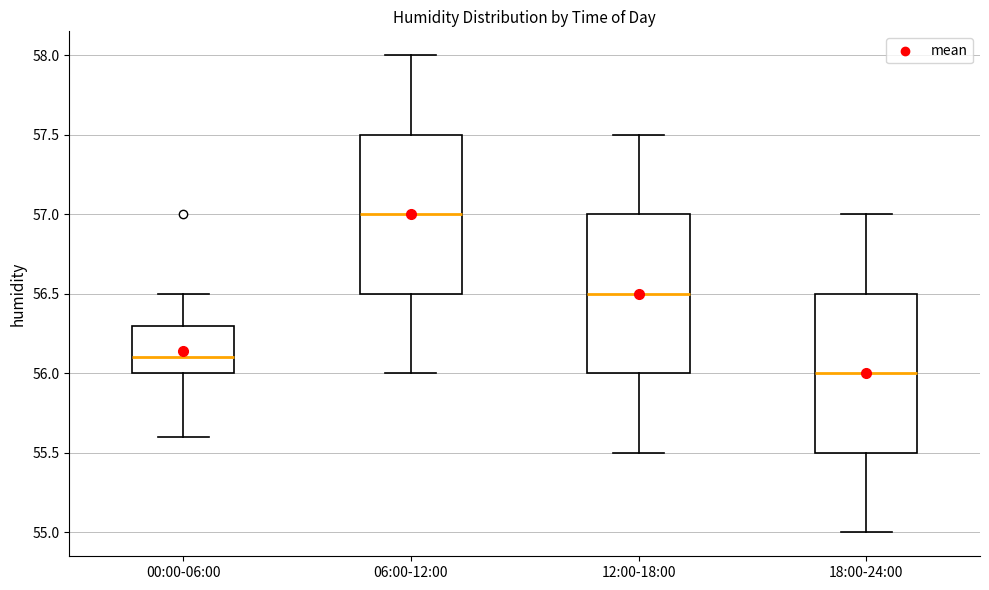

Reading left to right, read every box against the y-axis: the position of its median line, the range the box covers, and the ends of its whiskers. The values are not printed on the chart, so give them approximately, as read against the axis.

00:00-06:00: median 56.1, box 56.0 to 56.3, whiskers 55.6 to 56.5
06:00-12:00: median 57.0, box 56.5 to 57.5, whiskers 56.0 to 58.0
12:00-18:00: median 56.5, box 56.0 to 57.0, whiskers 55.5 to 57.5
18:00-24:00: median 56.0, box 55.5 to 56.5, whiskers 55.0 to 57.0